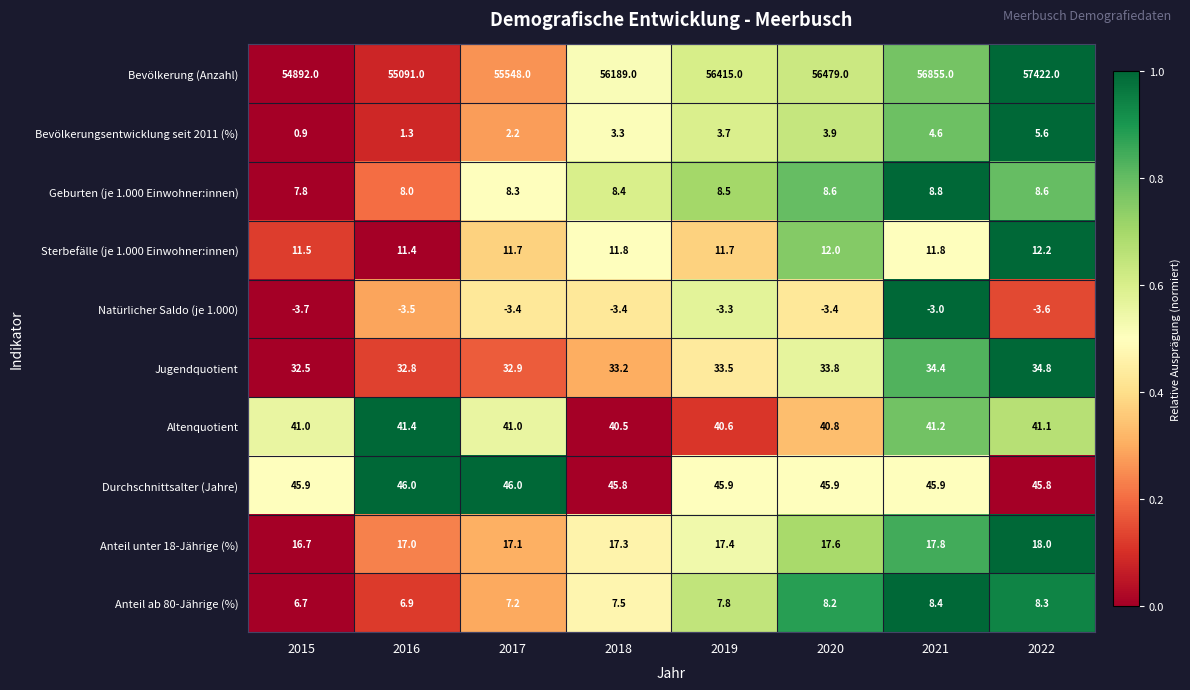

Which category has the lowest value across all series?

2015